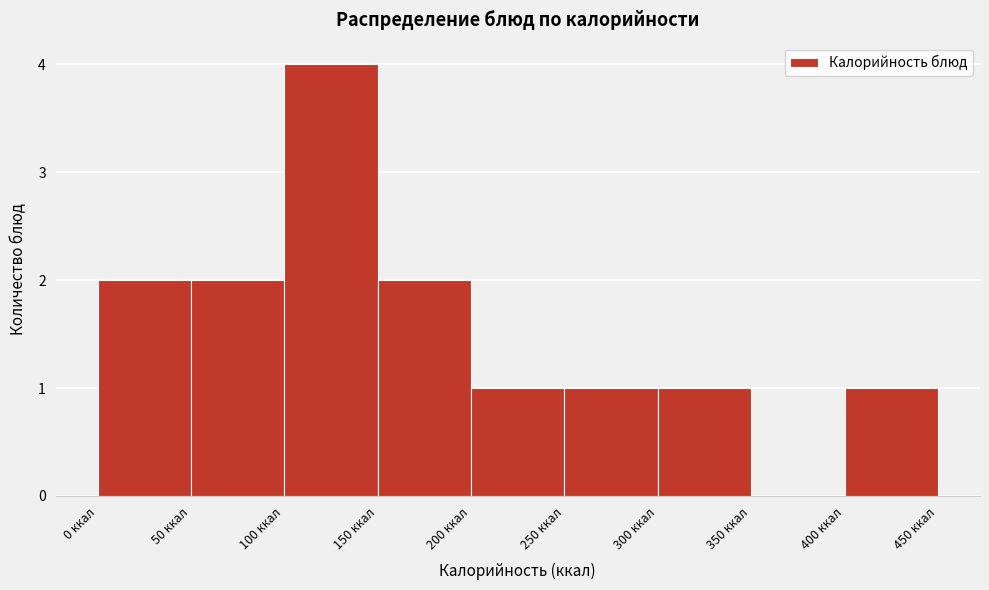

What is the height of the bar covering 250 to 300 on the x-axis? The values are not printed on the chart, so give them approximately, as read against the axis.

1